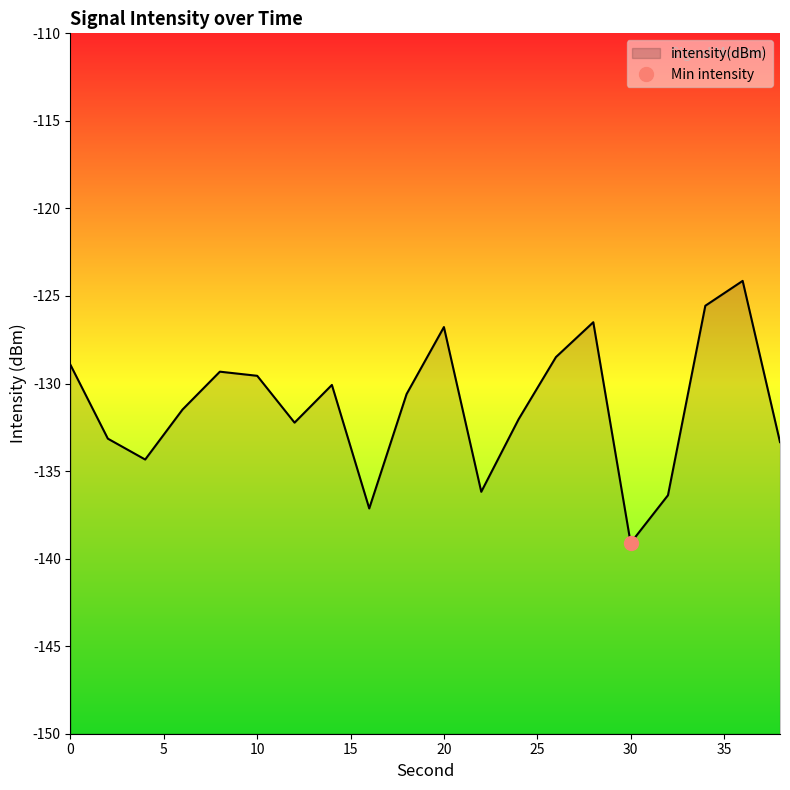

Where is the data nearest to the value -131?

18